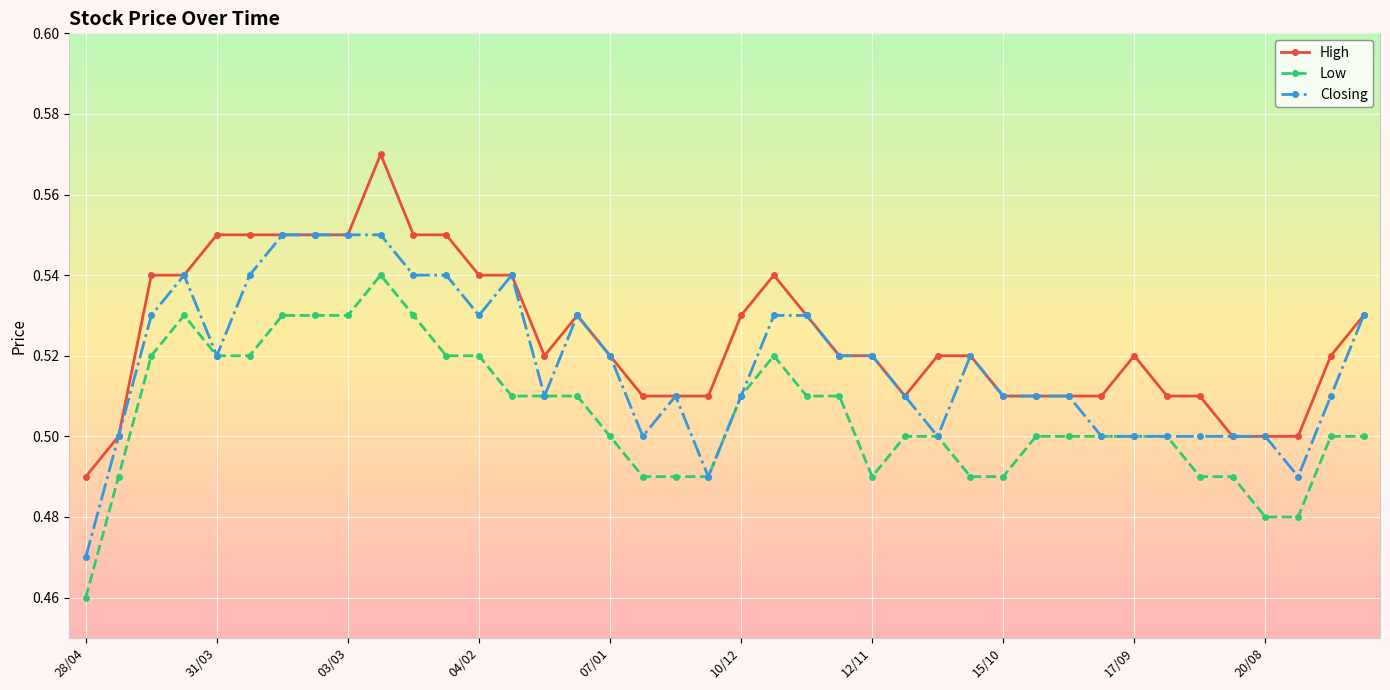

List the series in order of their peak value, highest first.

High, Closing, Low